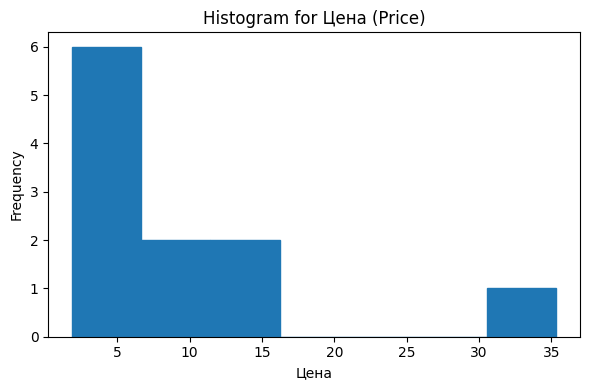

Which range on the x-axis has the tallest bar?

2.0 to 6.5